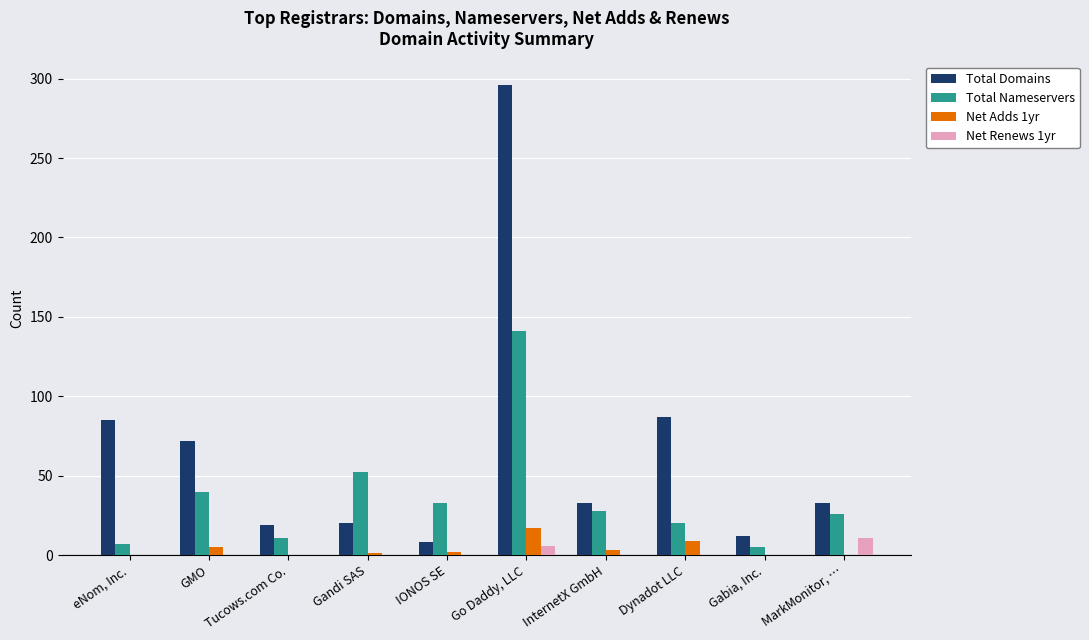

Count the number of categories in the chart.

10